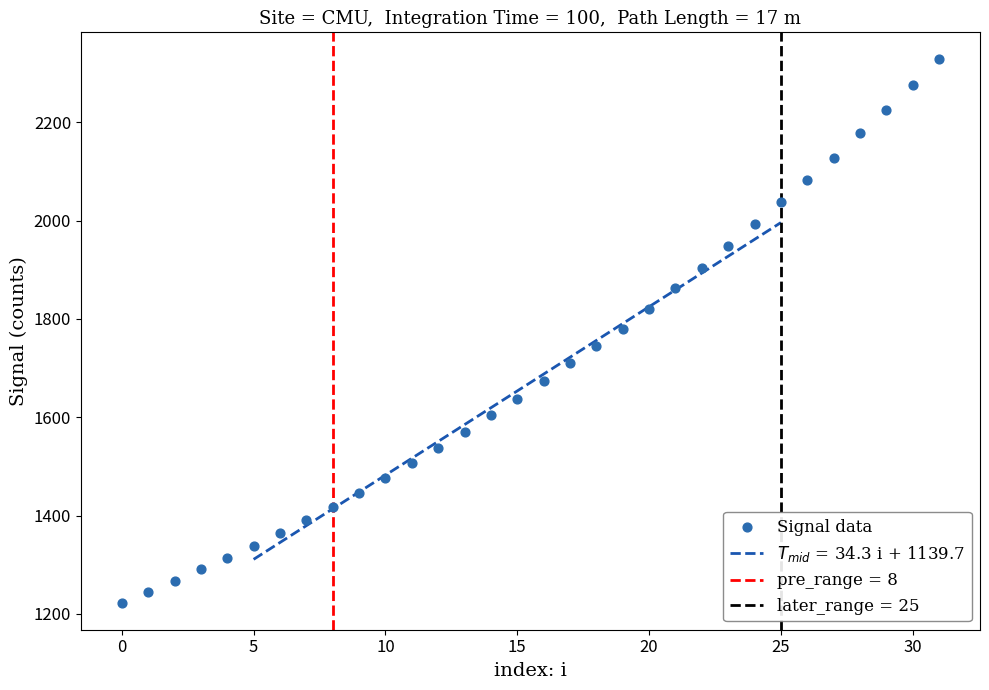

What is the range of Y values (max minus min)?

1104.6